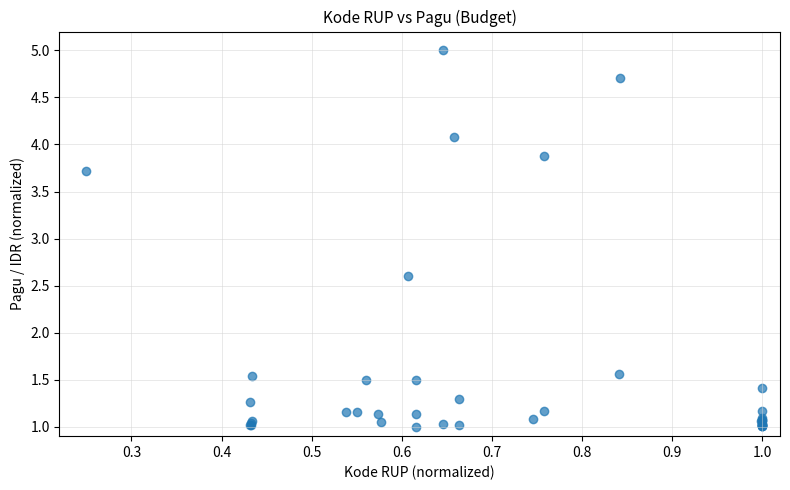

What Y value in the scatter plot is closest to 3?

2.6